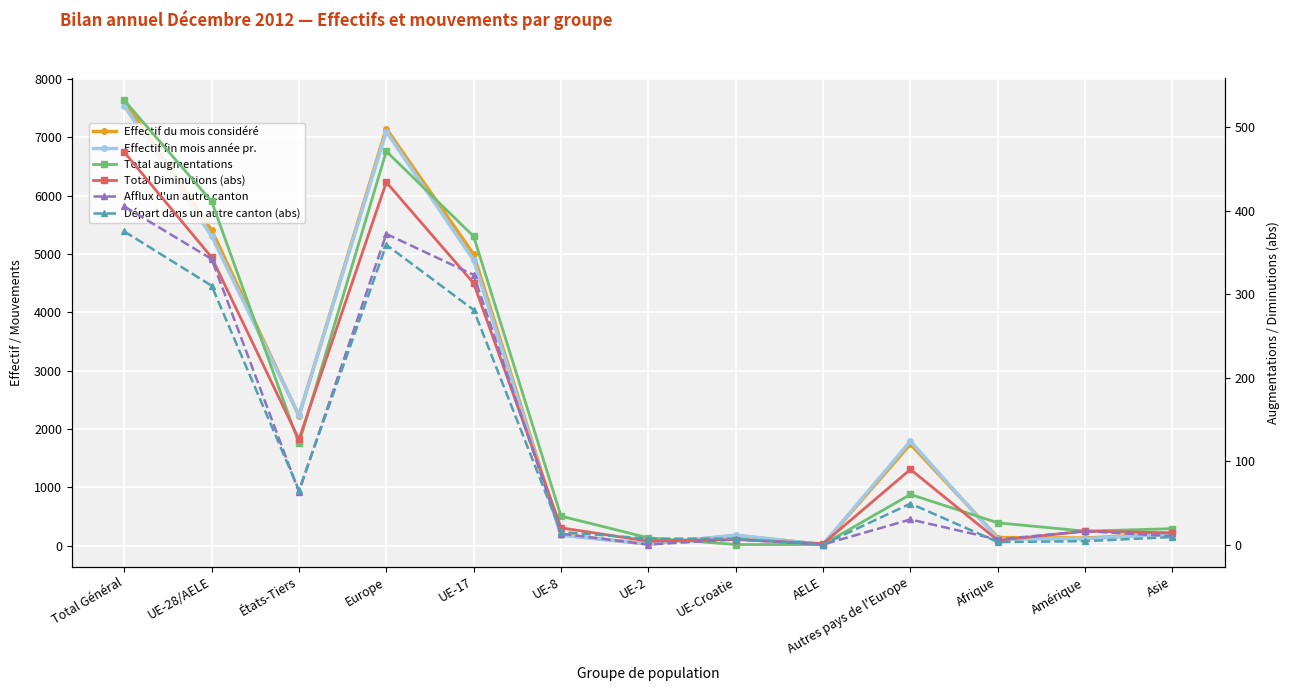

Reading right to left, transcribe all the data shown in this chart.

Effectif du mois considéré: 210	131	140	1742	21	175	28	191	4993	7150	2226	5408	7634
Effectif fin mois année pr.: 204	120	116	1793	22	181	31	179	4893	7099	2236	5306	7542
Total augmentations: 19	16	26	60	0	0	8	34	369	471	121	411	532
Total Diminutions (abs): 14	16	5	90	1	6	4	20	313	434	126	344	470
Afflux d'un autre canton: 10	16	6	30	0	6	0	13	323	372	63	342	405
Départ dans un autre canton (abs): 9	4	3	49	0	7	7	15	281	359	65	310	375